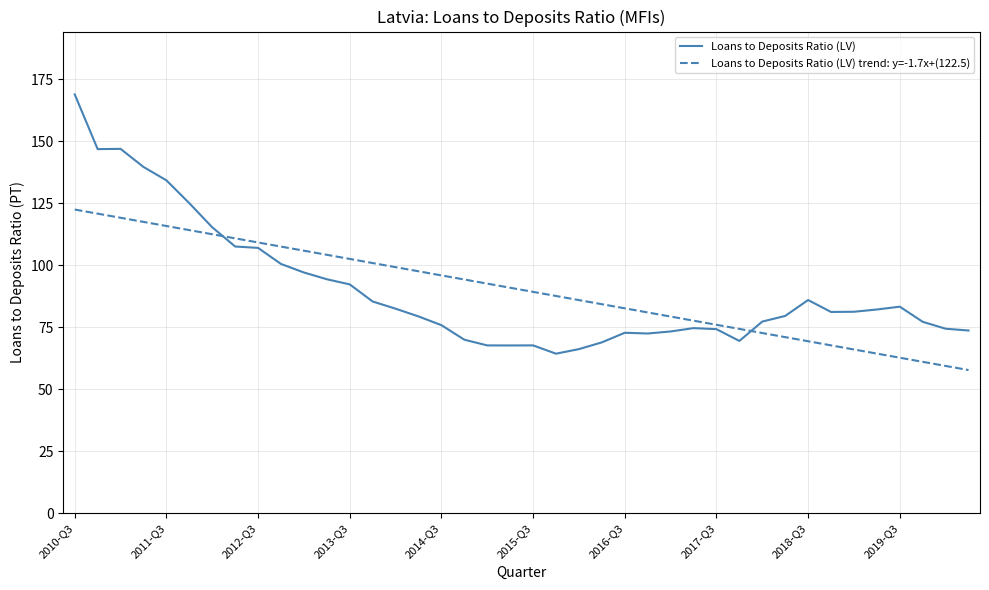

List the series in order of their peak value, highest first.

Loans to Deposits Ratio (LV), Loans to Deposits Ratio (LV) trend: y=-1.7x+(122.5)